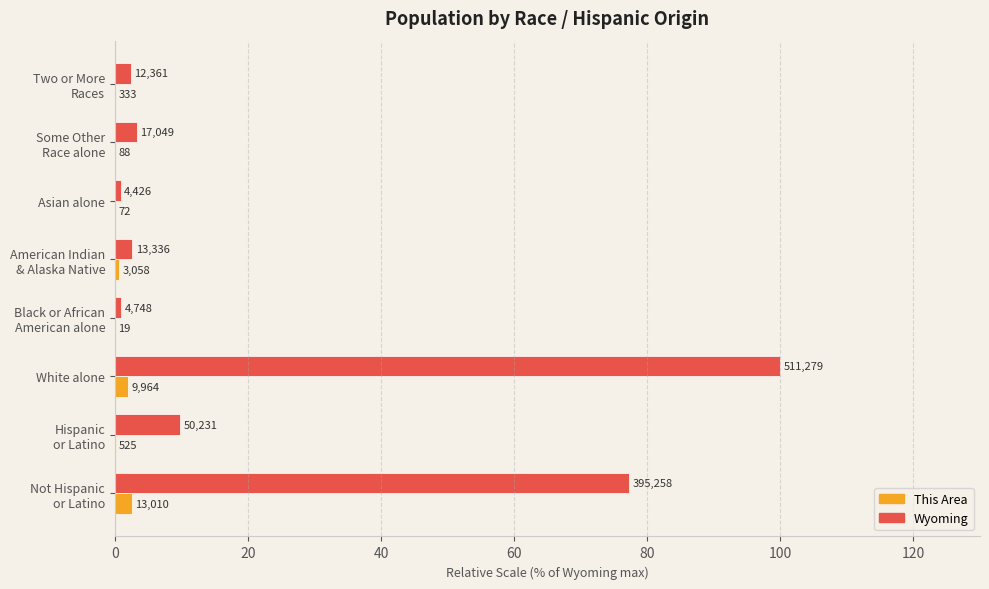

What are all the series names shown in the legend?

This Area, Wyoming